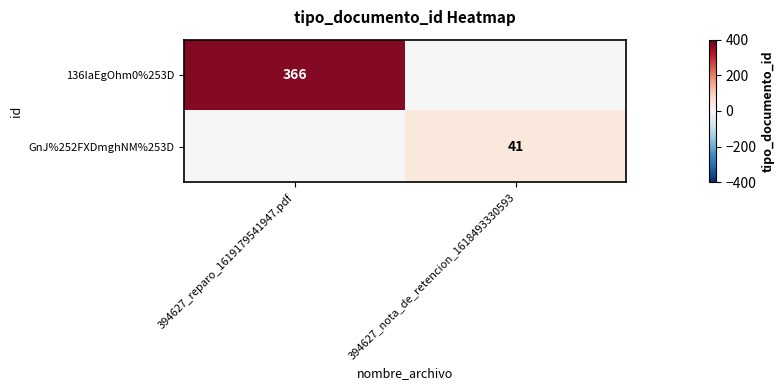

True or false: 136IaEgOhm0%253D has a value of 366 at 394627_reparo_1619179541947.pdf.

True